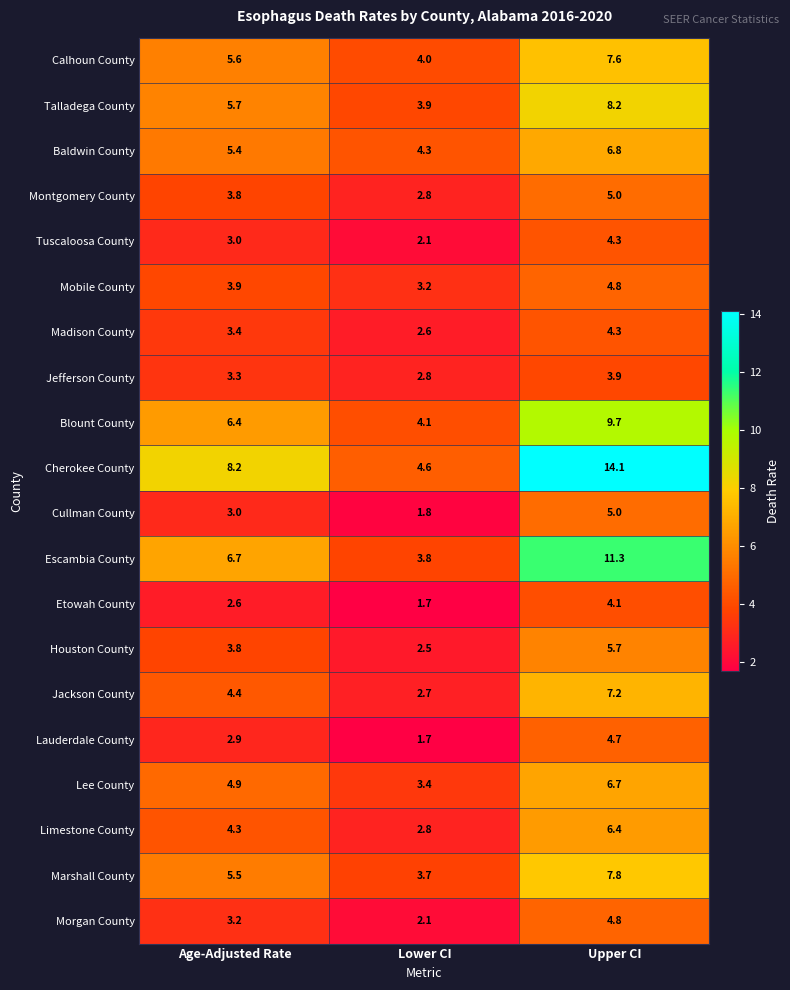

What is the minimum value shown in the chart?

1.7